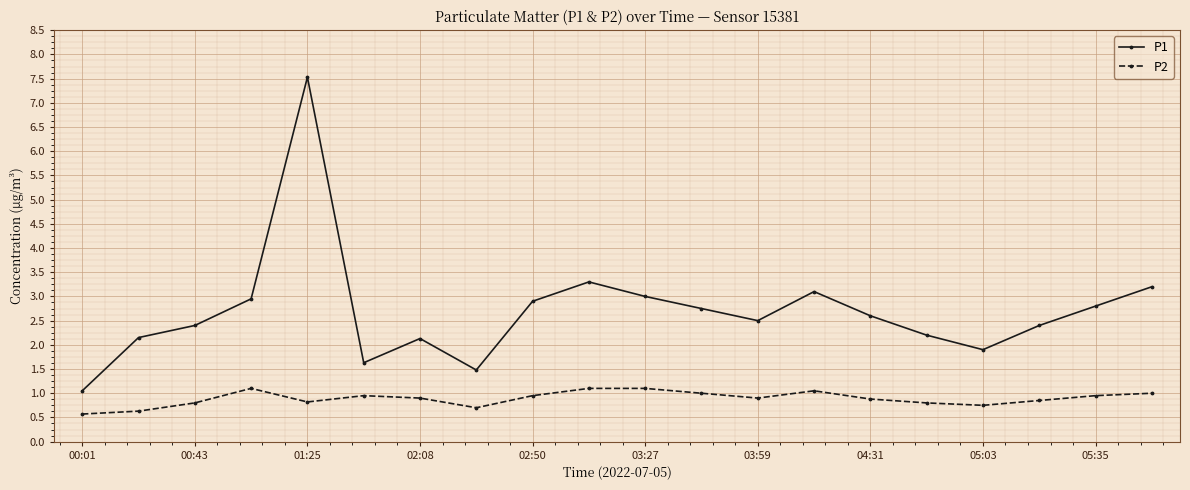

List the series in order of their overall mean, lowest first.

P2, P1